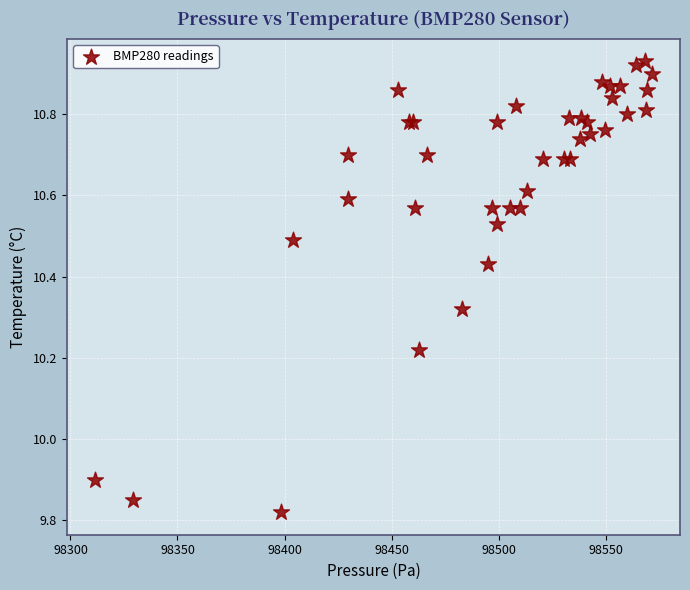

What Y value in the scatter plot is closest to 10?

9.9